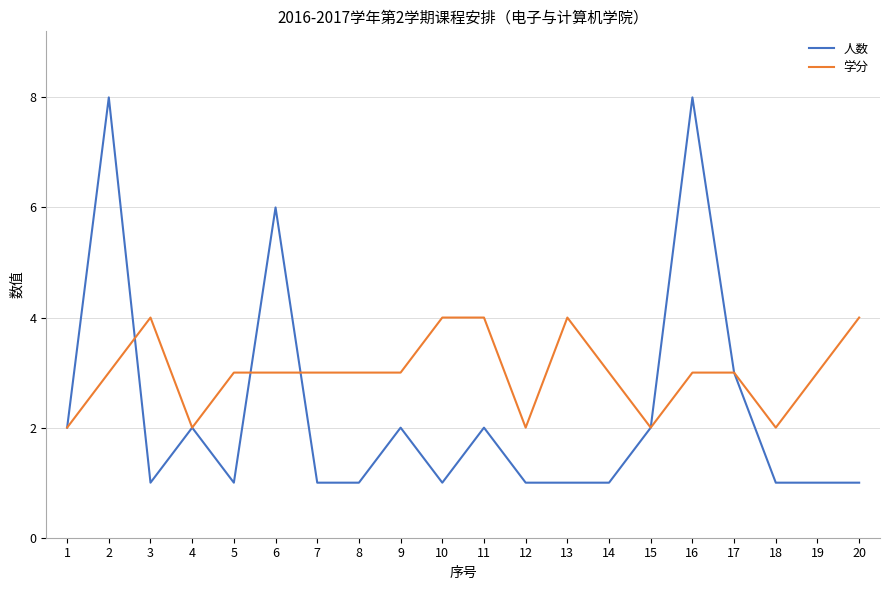

Which series has the largest total across all categories?

学分